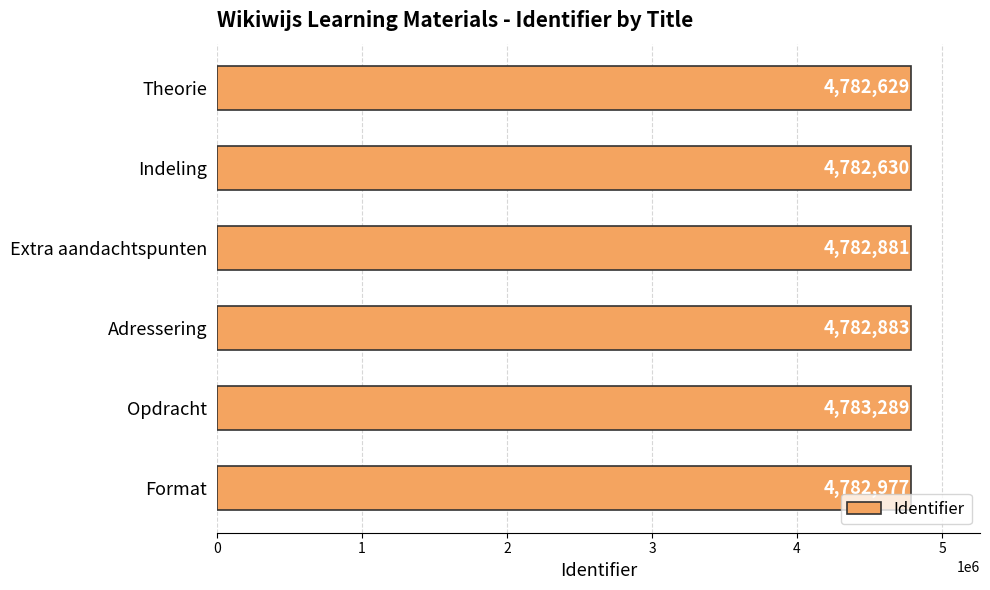

What is the approximate value at Adressering?

4782883